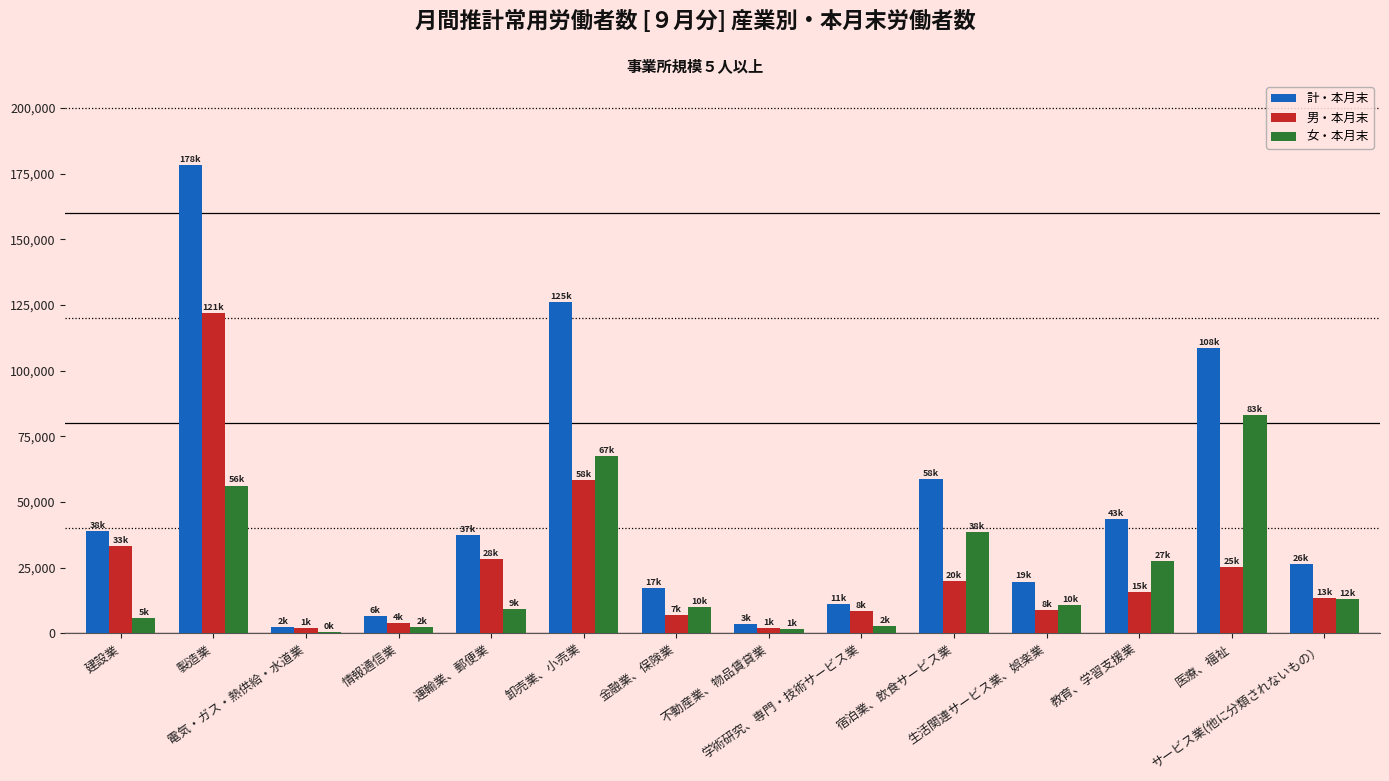

Which series has the largest total across all categories?

計・本月末